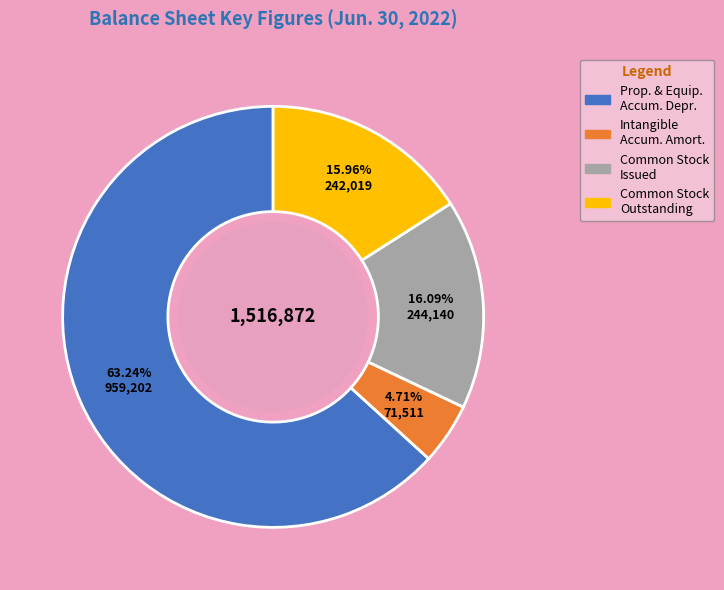

Is there any slice that represents more than half of the pie?

Yes